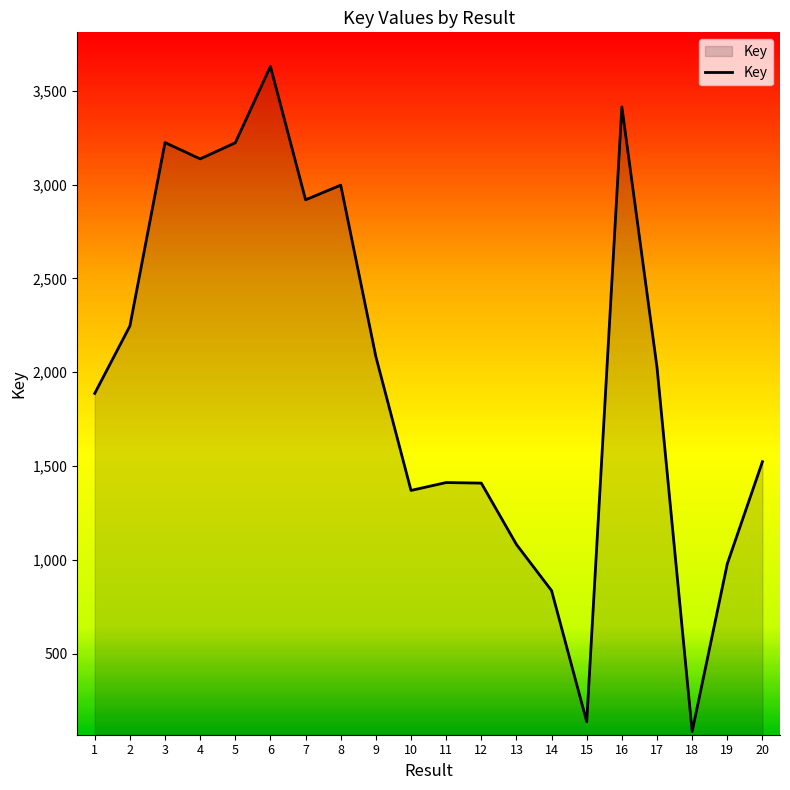

The value at 16 is 3414. True or false?

True